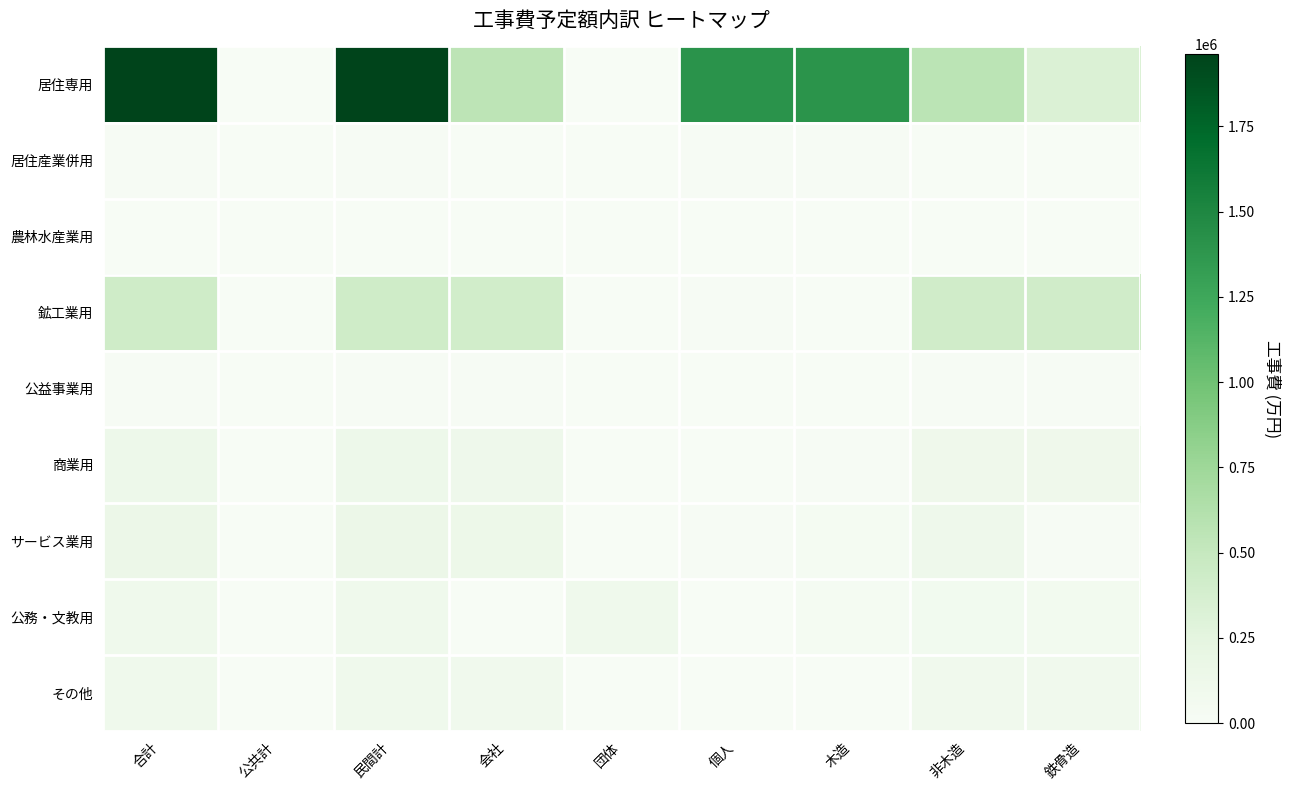

How many distinct data groups are displayed?

9